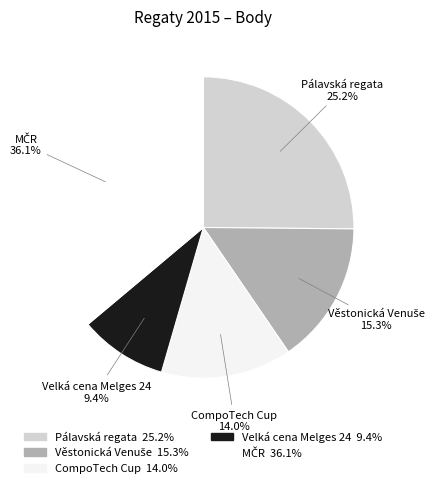

How many segments does this pie chart have?

5